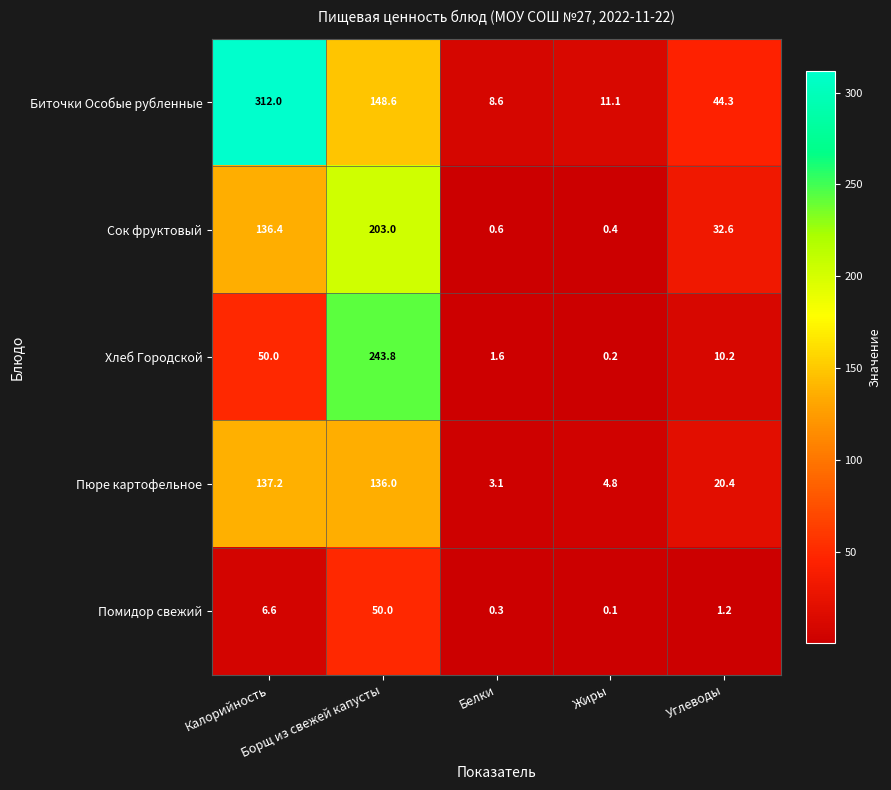

What is the lowest value of the Биточки Особые рубленные series?

8.6